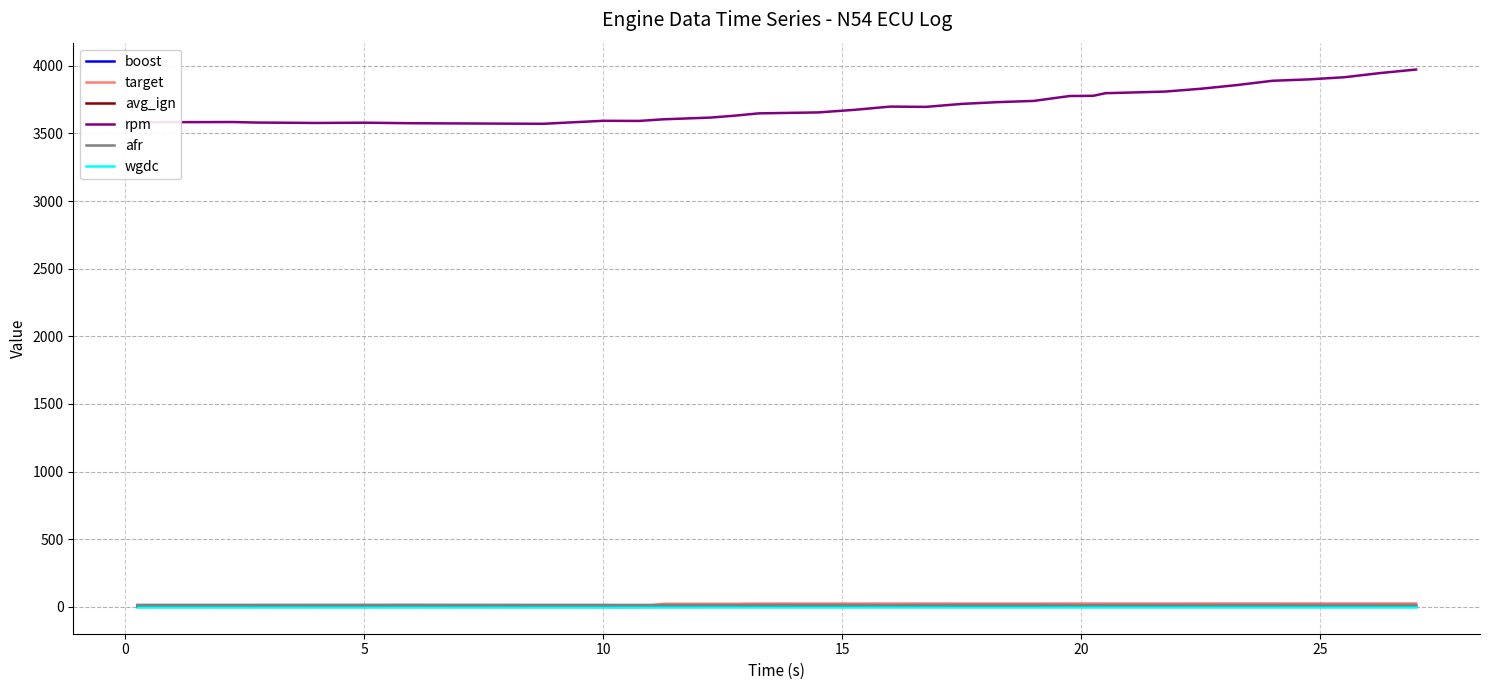

What is the difference between the maximum and minimum values in the avg_ign series?

1.0